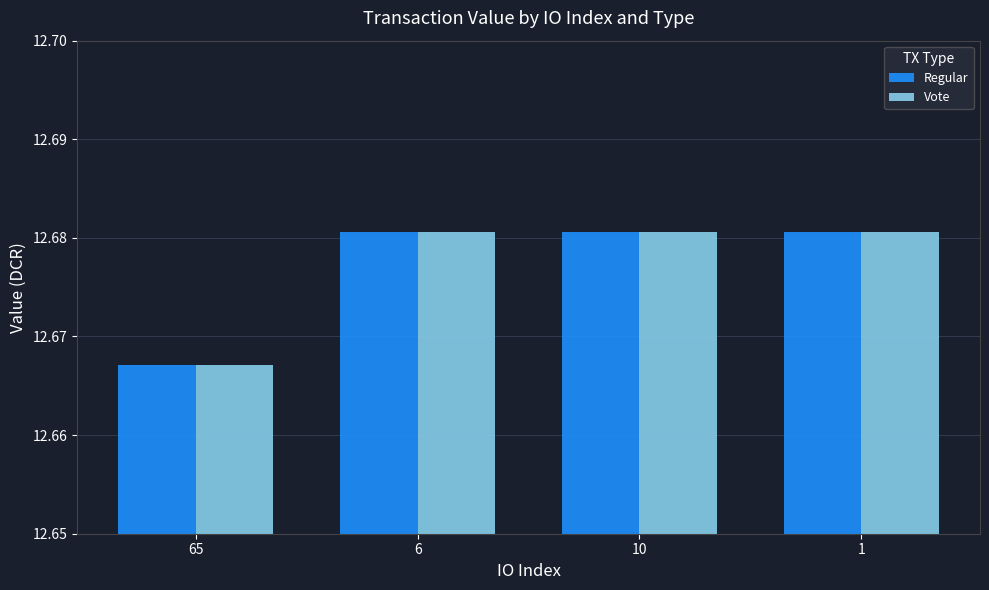

What is the total value across all series at 1?

25.4